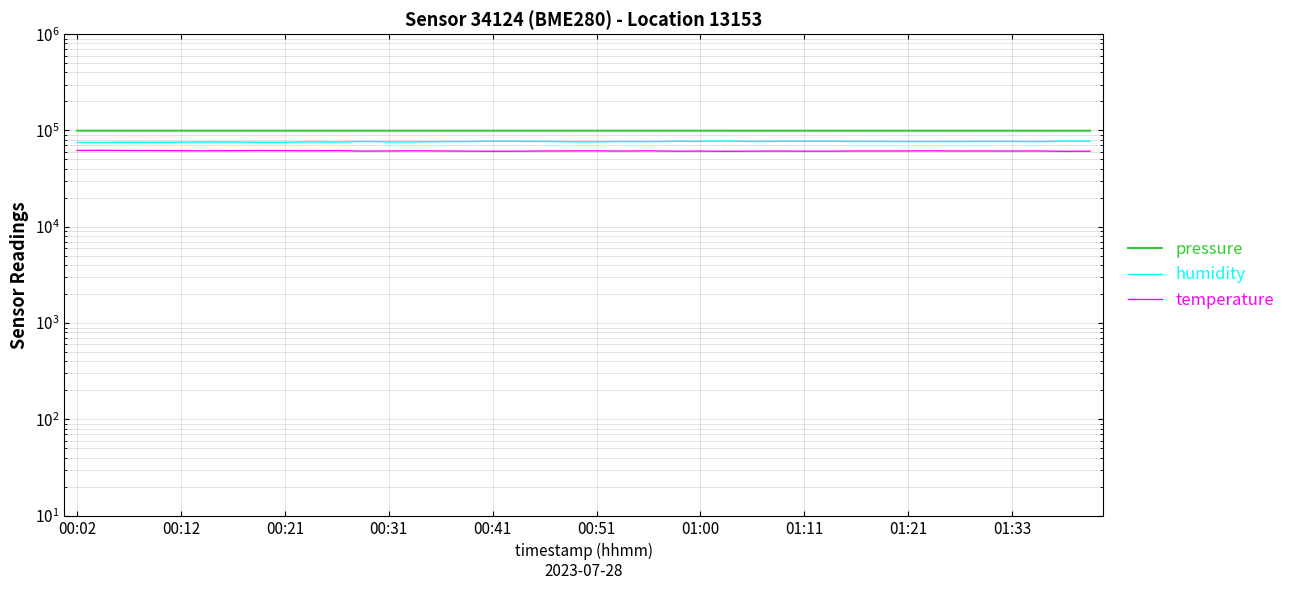

What is the value of the pressure point at the 3rd from the left?

99546.5